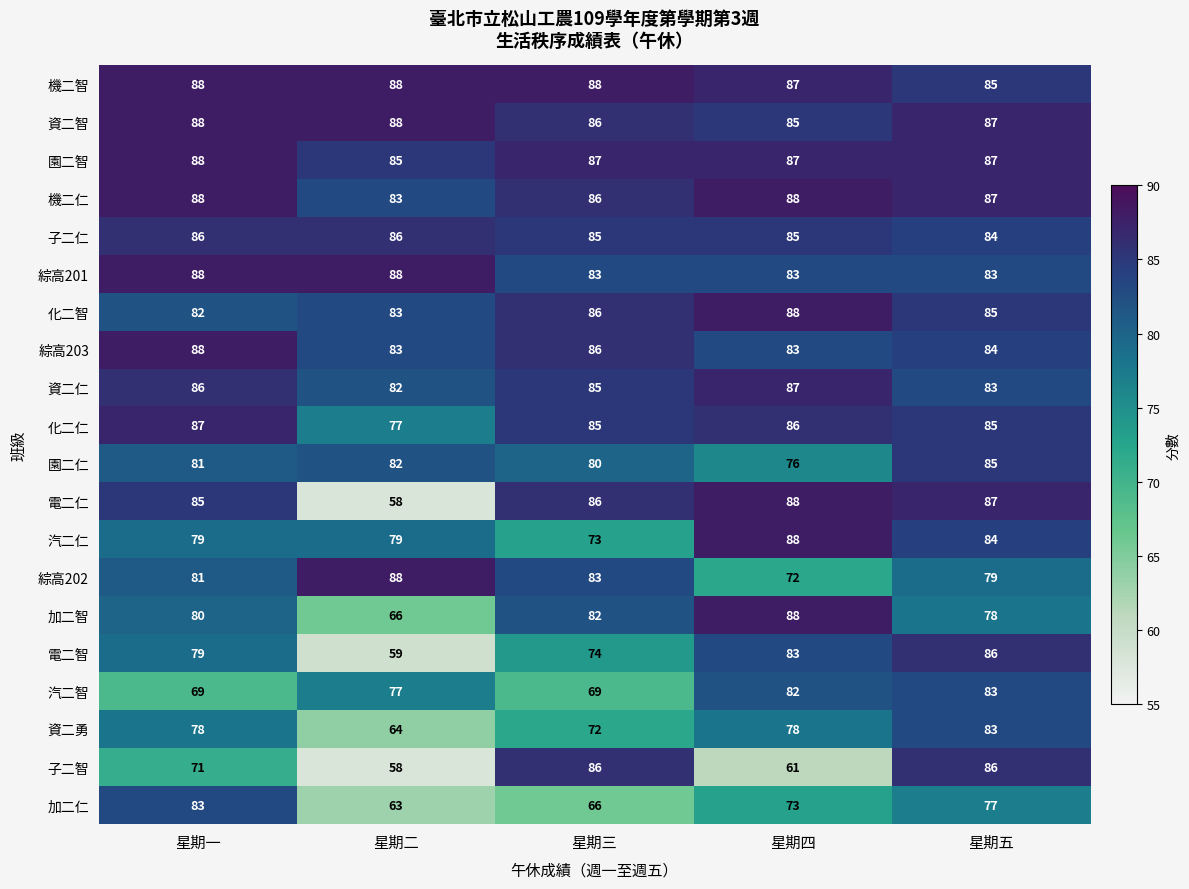

Which series has the largest total across all categories?

機二智